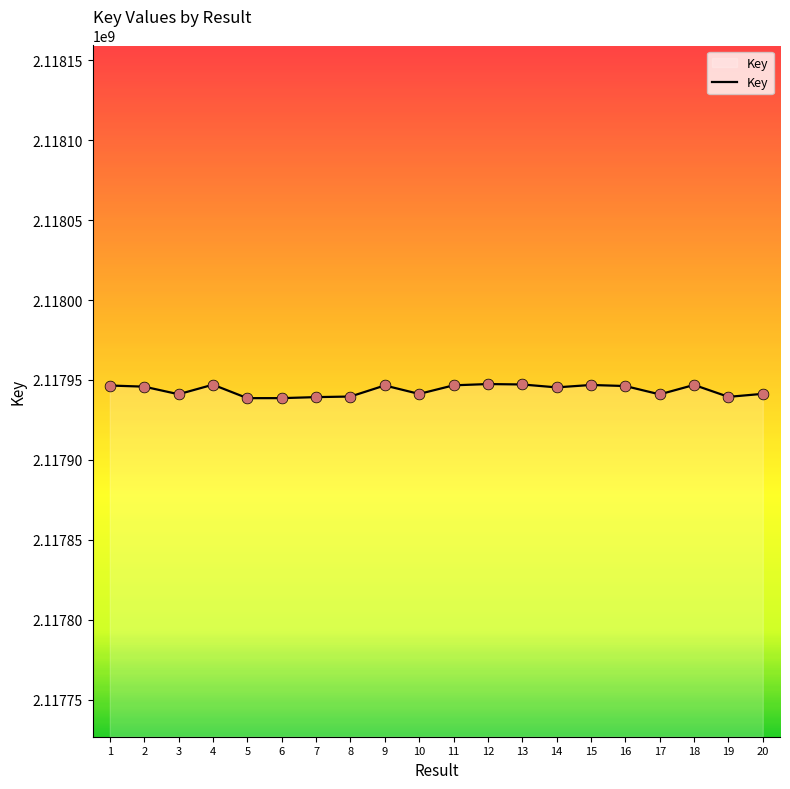

Approximately how many times larger is the value at 14 compared to 8?

1.0